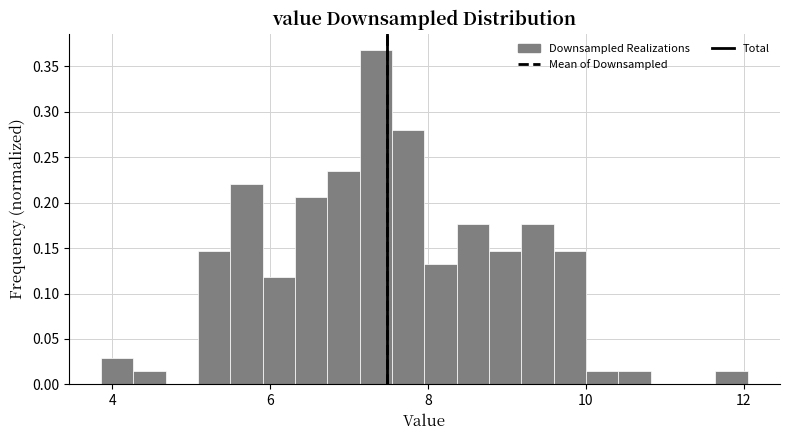

Around what value on the x-axis is the tallest bar? Give the approximate position of its centre, as read against the axis.

7.4